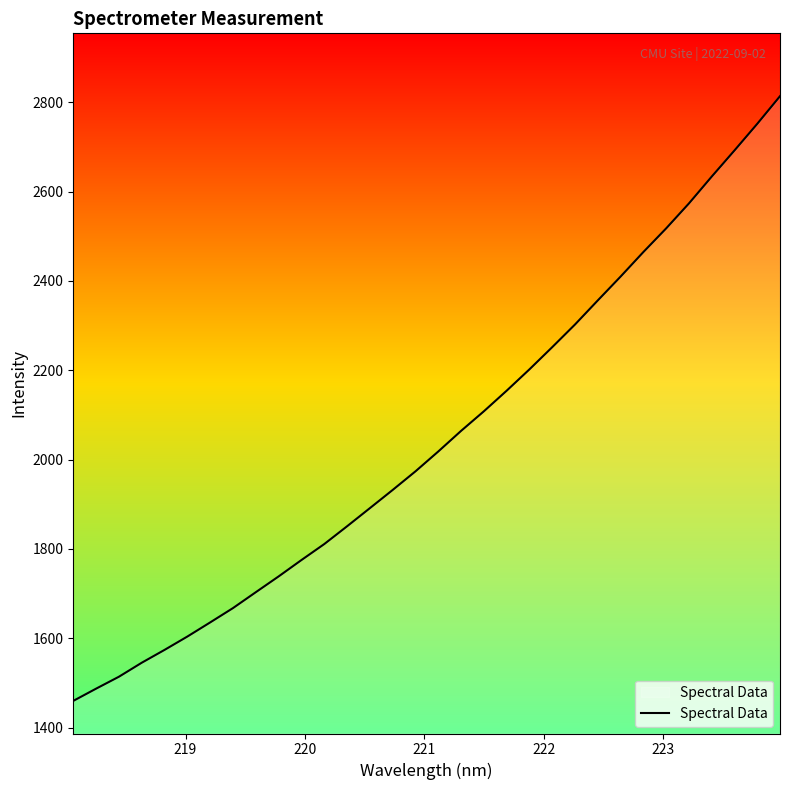

What is the minimum value shown in the chart?

1460.0